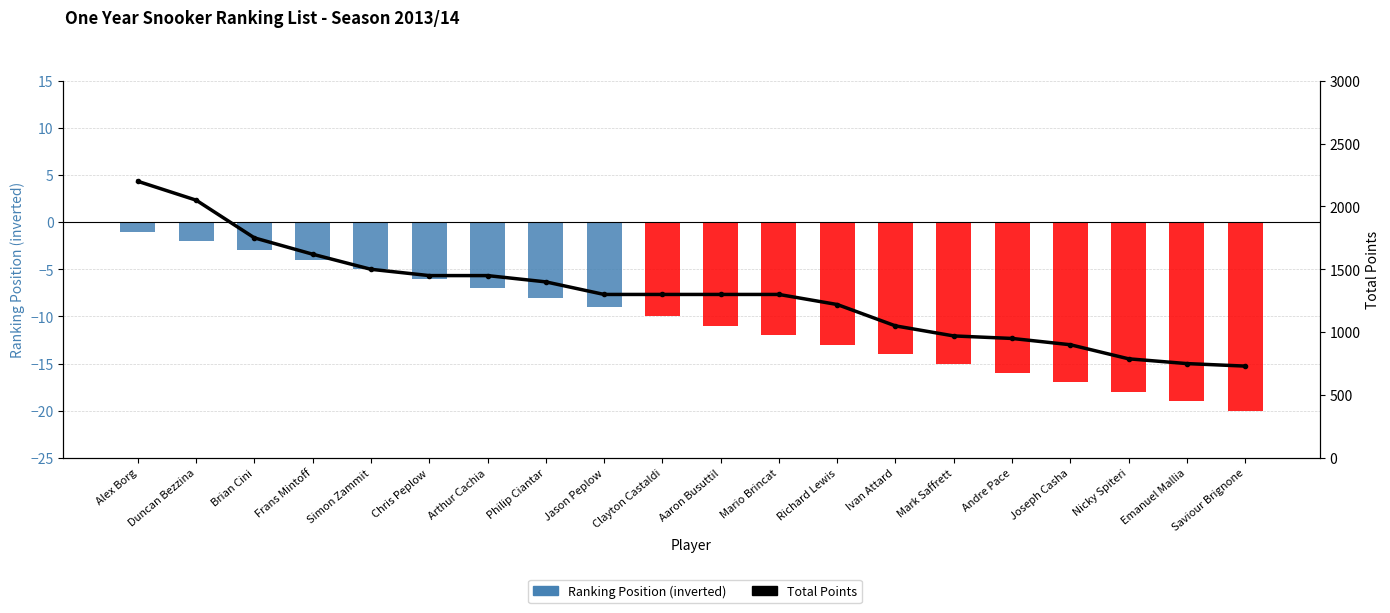

What is the difference between the maximum and minimum values in the Ranking Position (inverted) series?

19